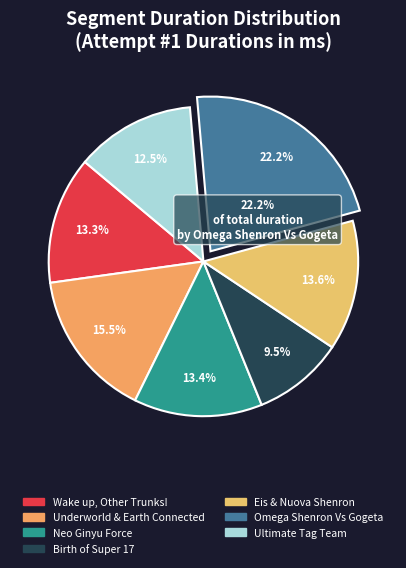

How many slices are in this pie chart?

7